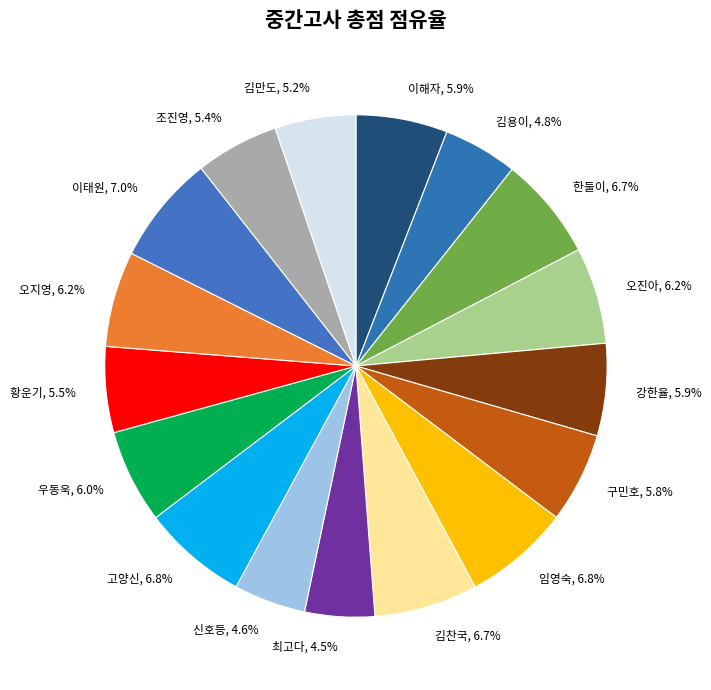

Combined, what portion of the pie is 구민호 and 김만도?

11.0%